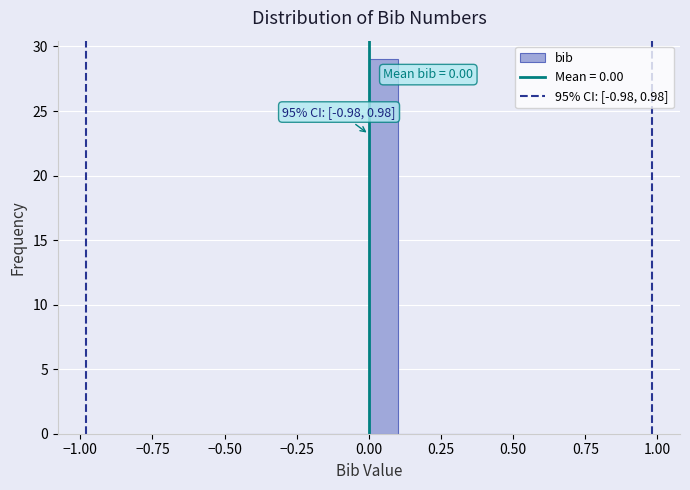

Around what value on the x-axis is the tallest bar? Give the approximate position of its centre, as read against the axis.

0.05